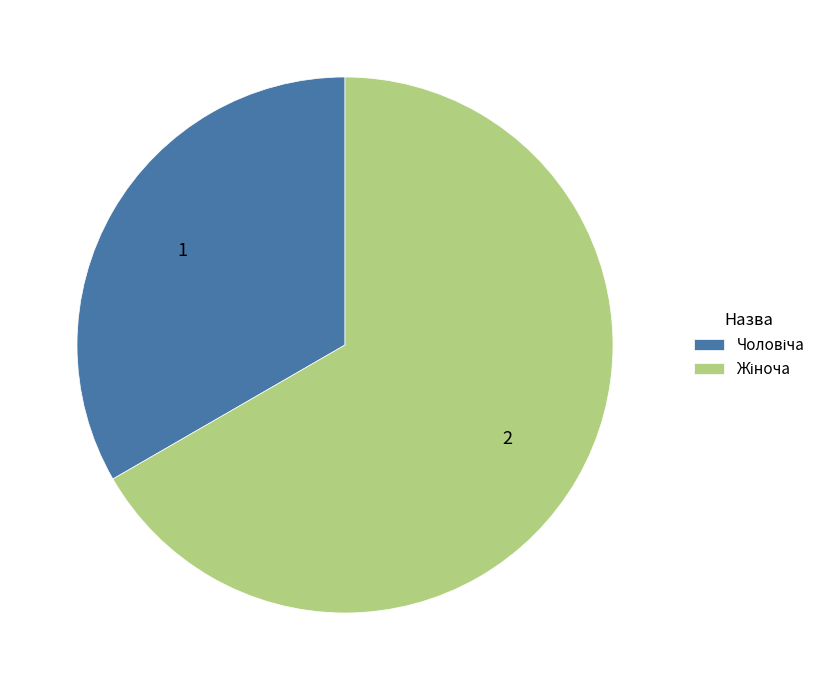

Does any single category account for the majority?

Yes